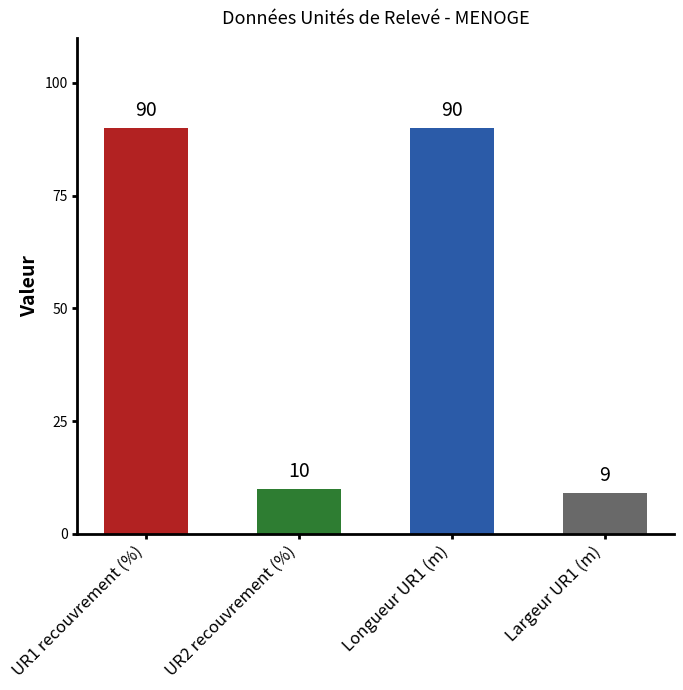

What is the change in value from UR1 recouvrement (%) to UR2 recouvrement (%)?

-80